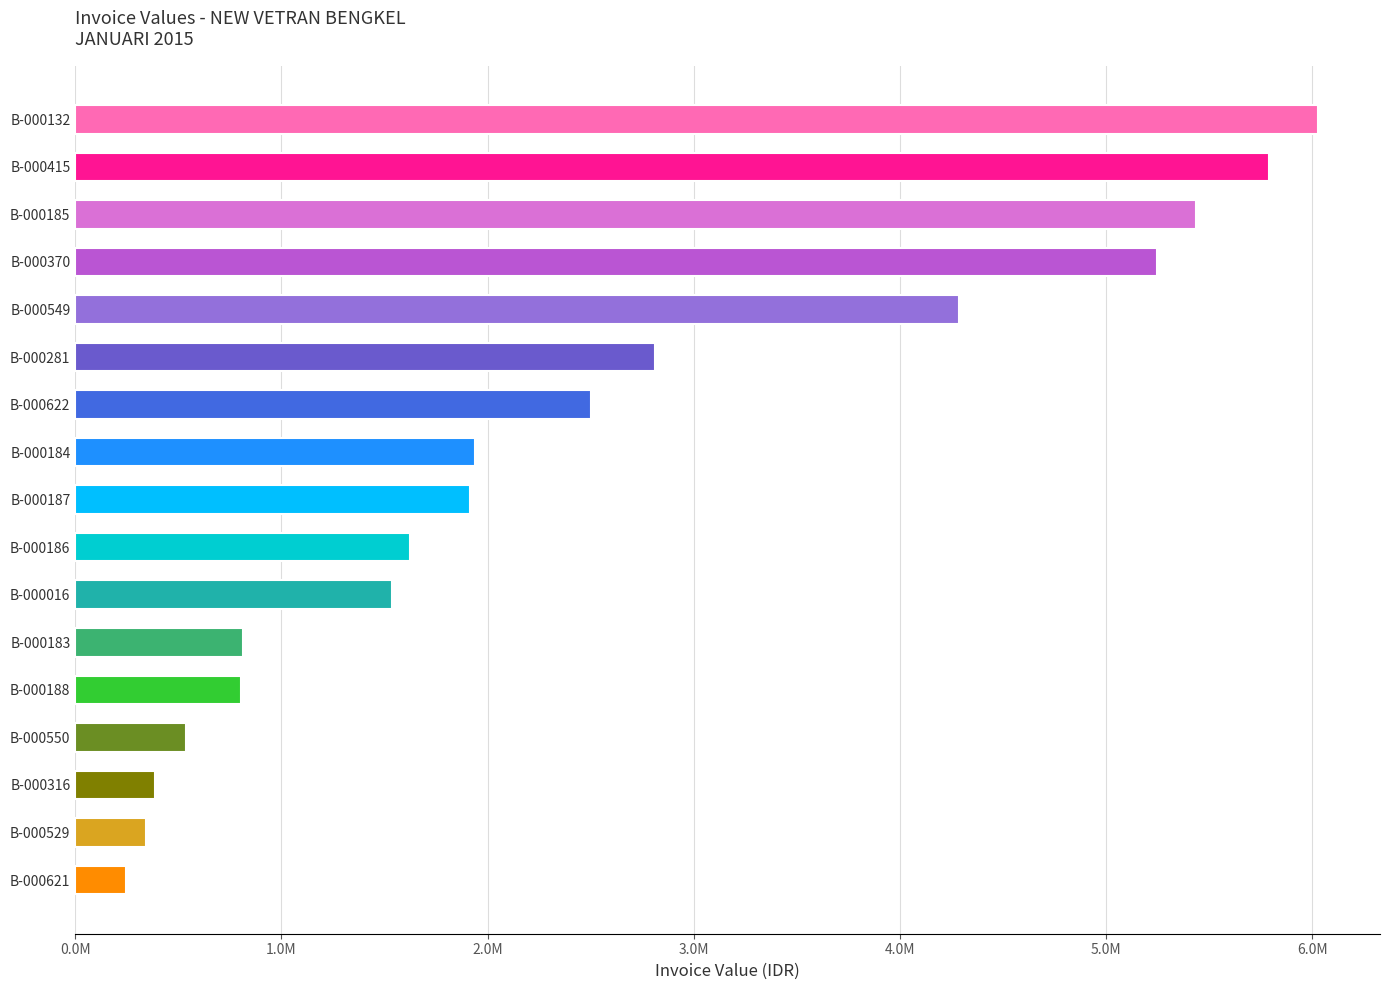

Which label corresponds to the smallest value in the chart?

B-000621